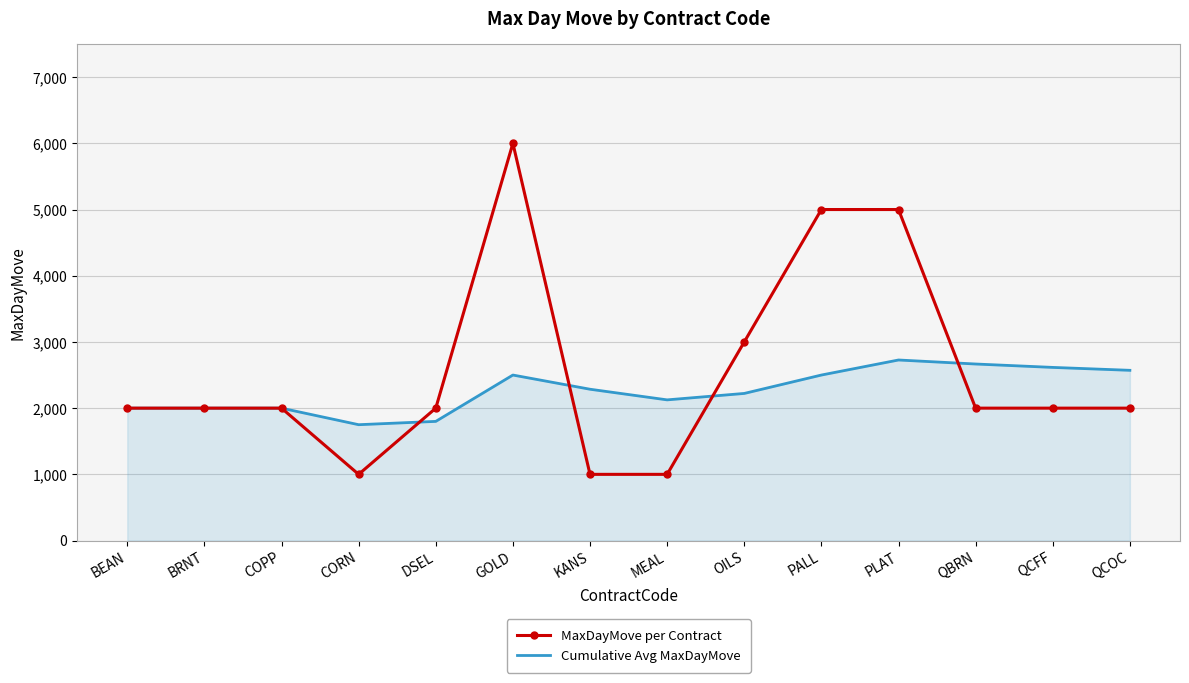

Is it true that Cumulative Avg MaxDayMove equals 3579.7 at PLAT?

False